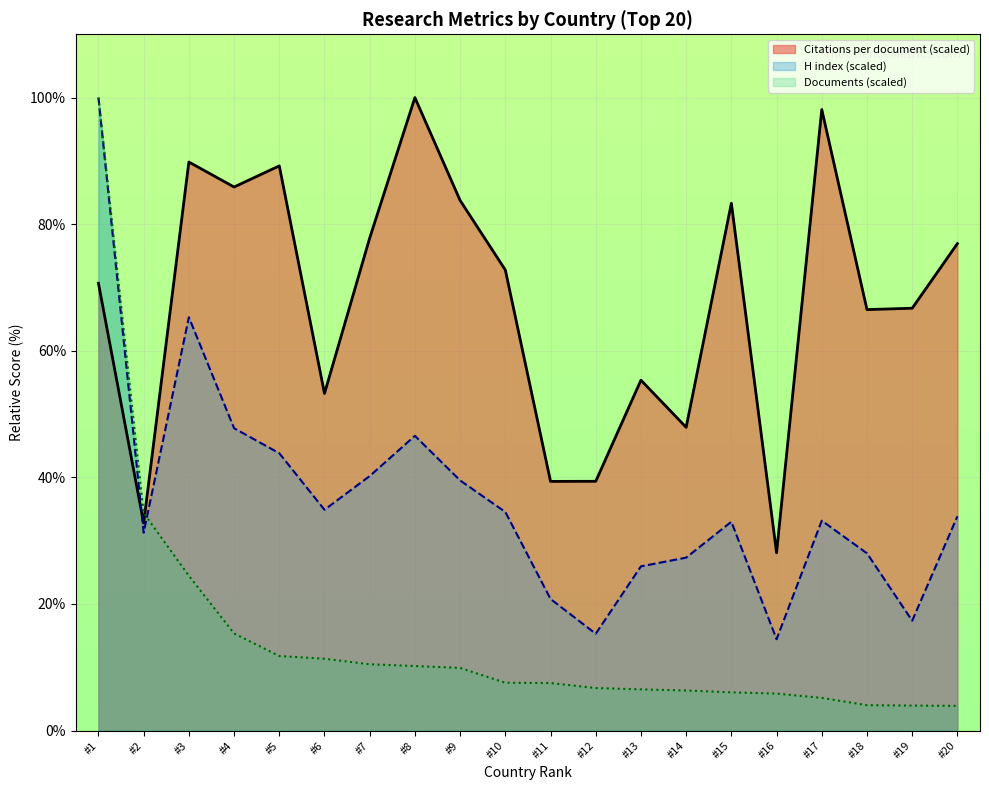

Rank the series by their average value, from lowest to highest.

Documents (scaled), H index (scaled), Citations per document (scaled)